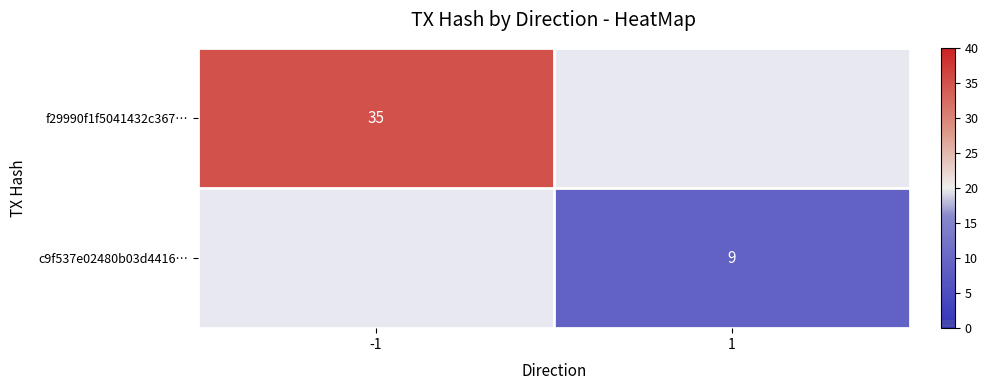

True or false: c9f537e02480b03d4416… has a value of 2.3 at 1.

False